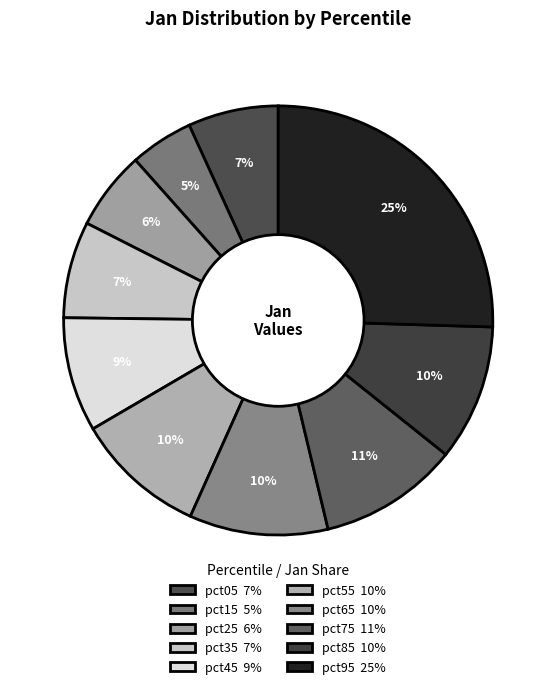

True or false: pct65 accounts for 10% of the total.

True